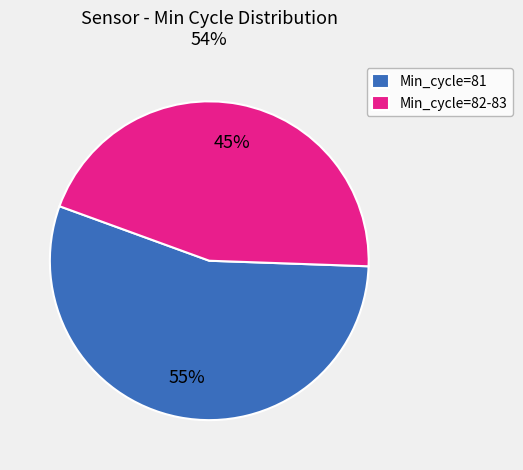

What is the largest slice in the pie chart?

Min_cycle=81